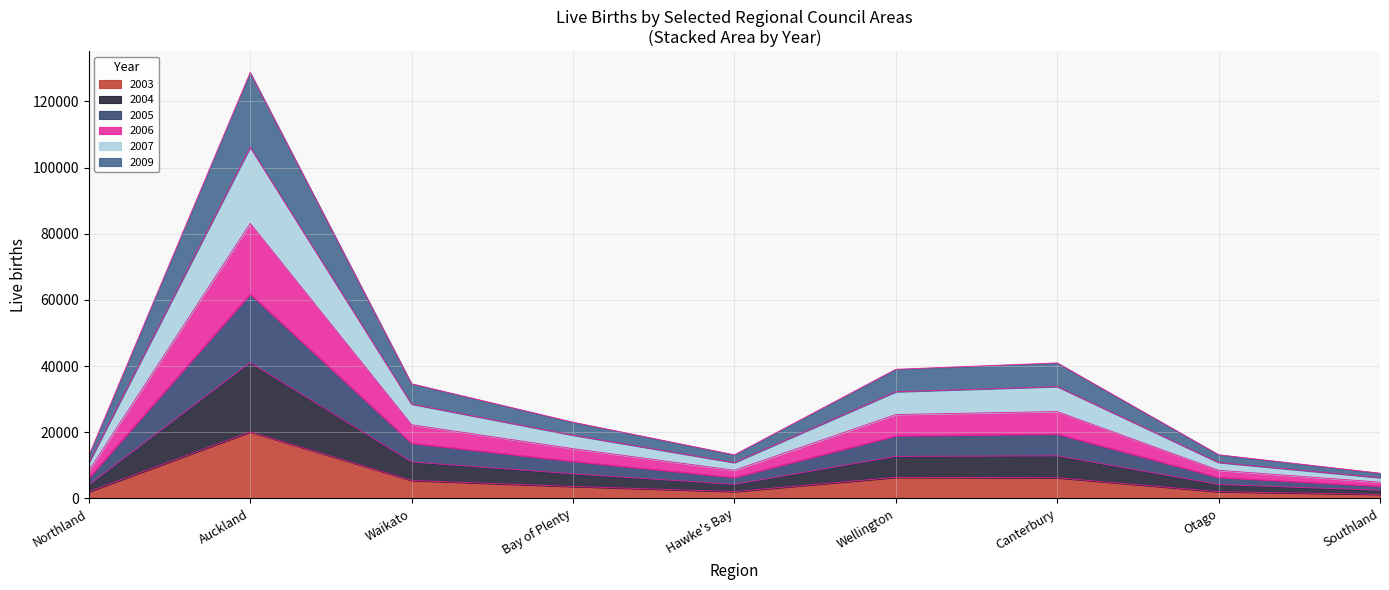

Where is 2007 nearest to the value 32757?

Canterbury